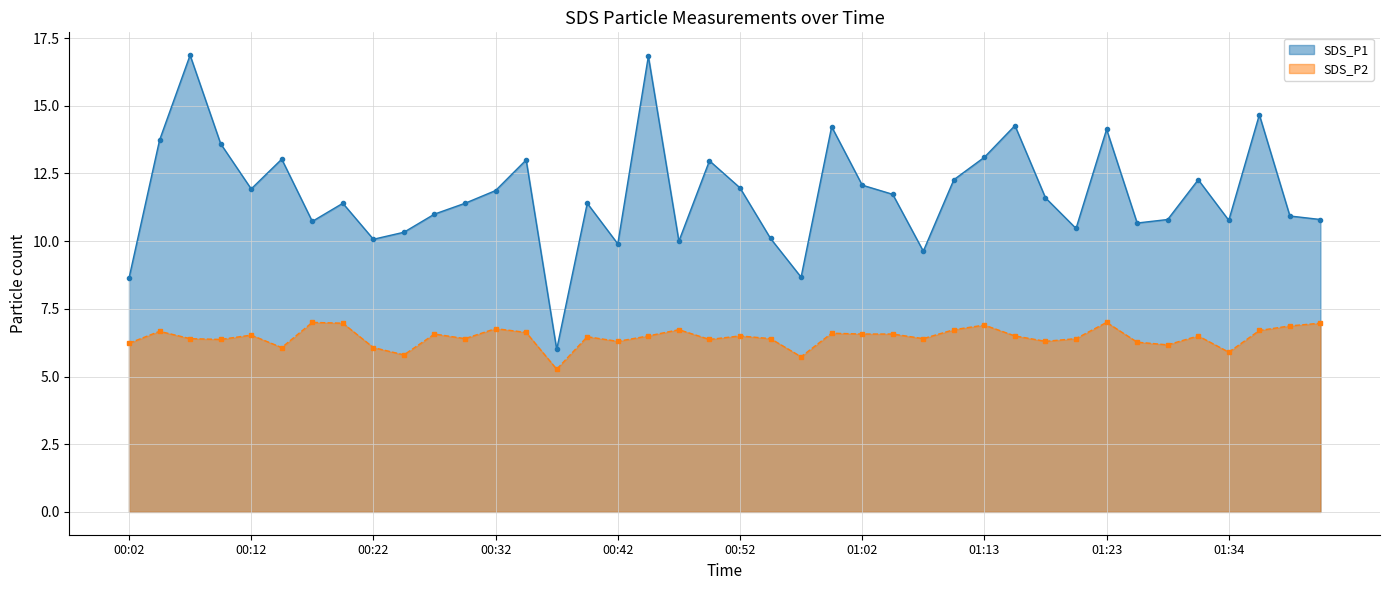

What is the label of the 14th point from the left?

00:35